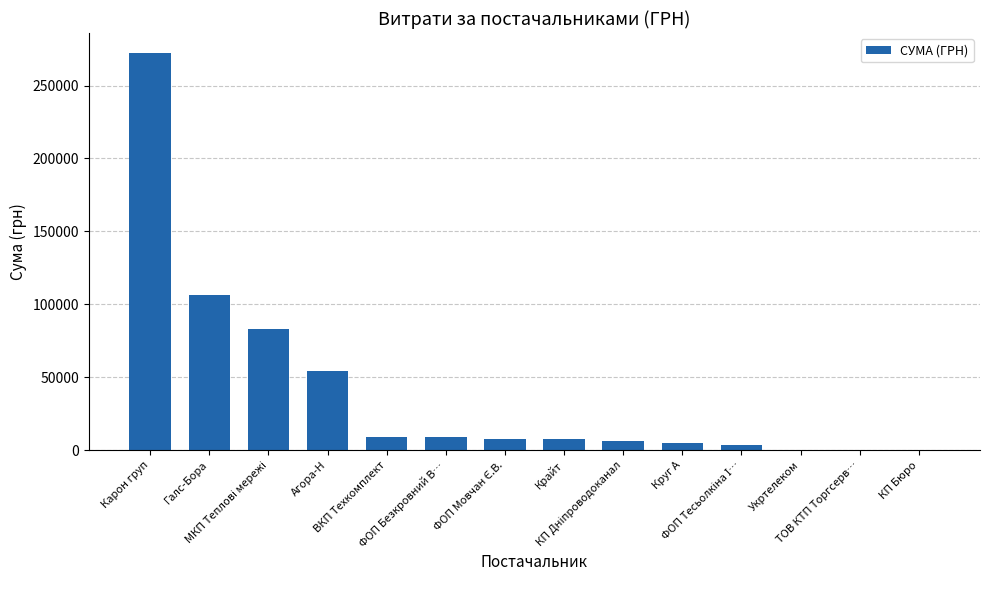

True or false: the data shows 87309.1 at Агора-Н.

False